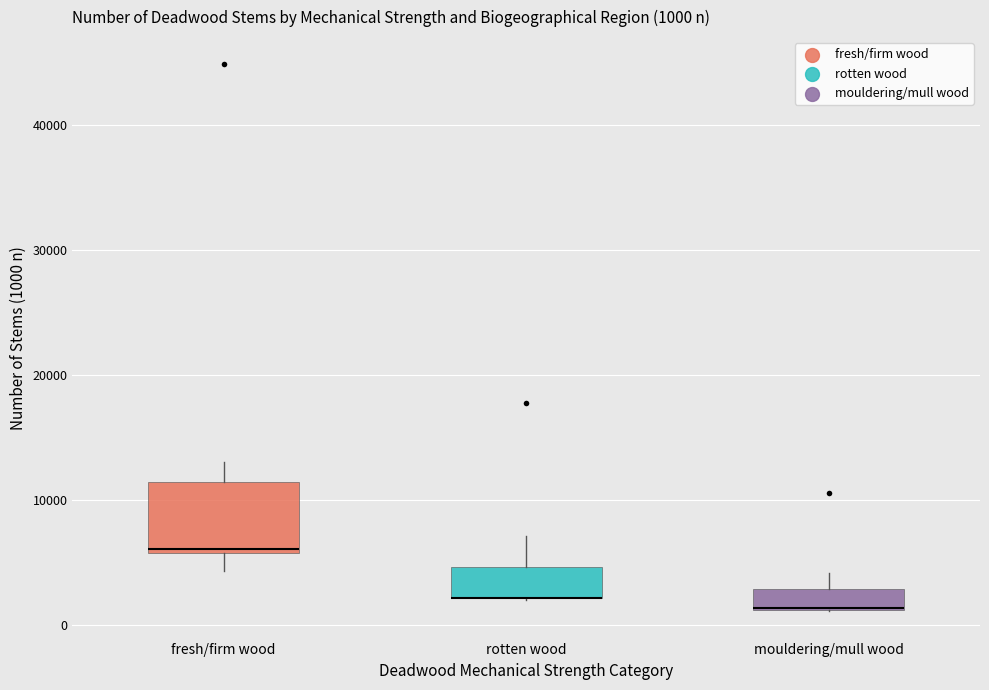

Comparing the boxes themselves (not the whiskers), which one is the tallest?

fresh/firm wood